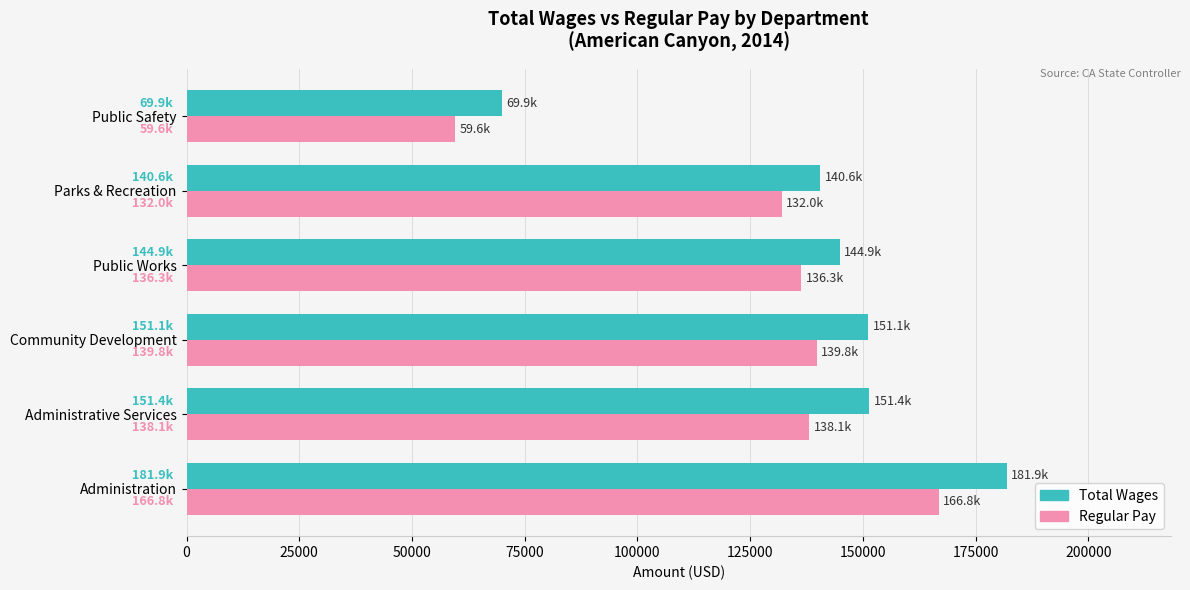

Which category has the highest value across all series?

Administration